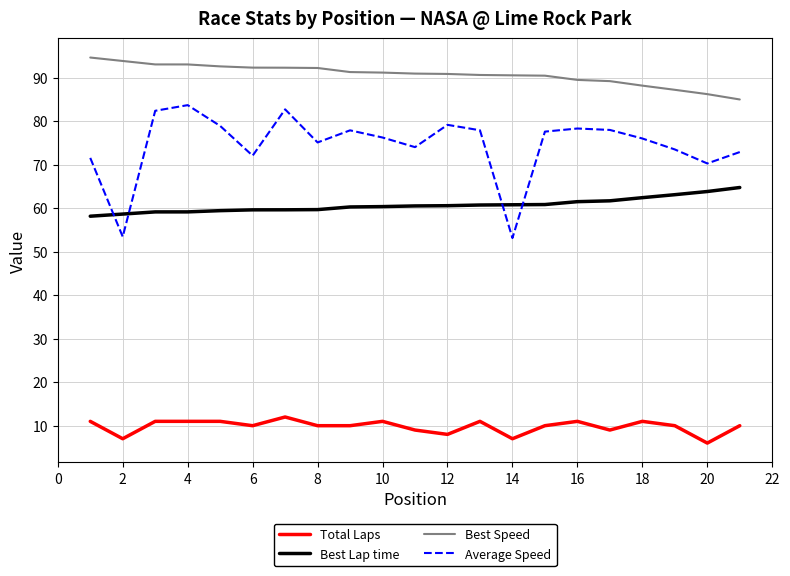

Rank the series by their maximum value, from lowest to highest.

Total Laps, Best Lap time, Average Speed, Best Speed